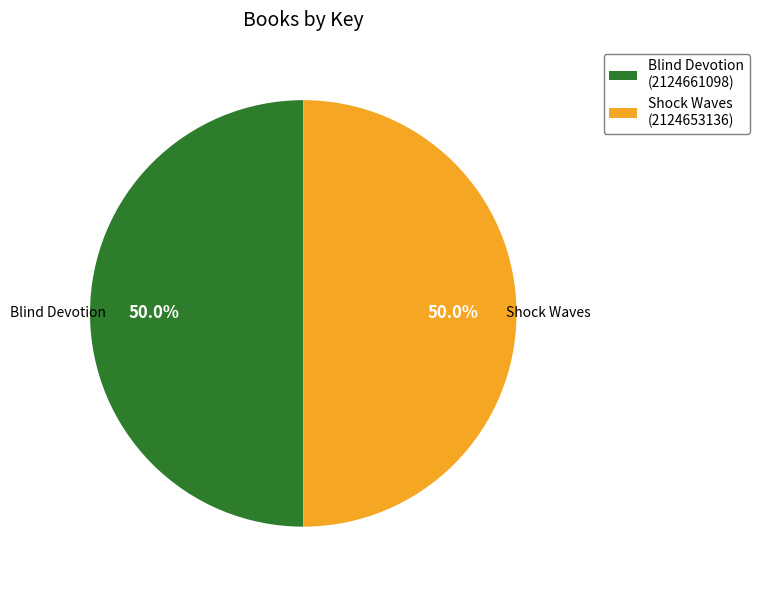

To the nearest percent, what percentage of the pie is Blind Devotion?

50%